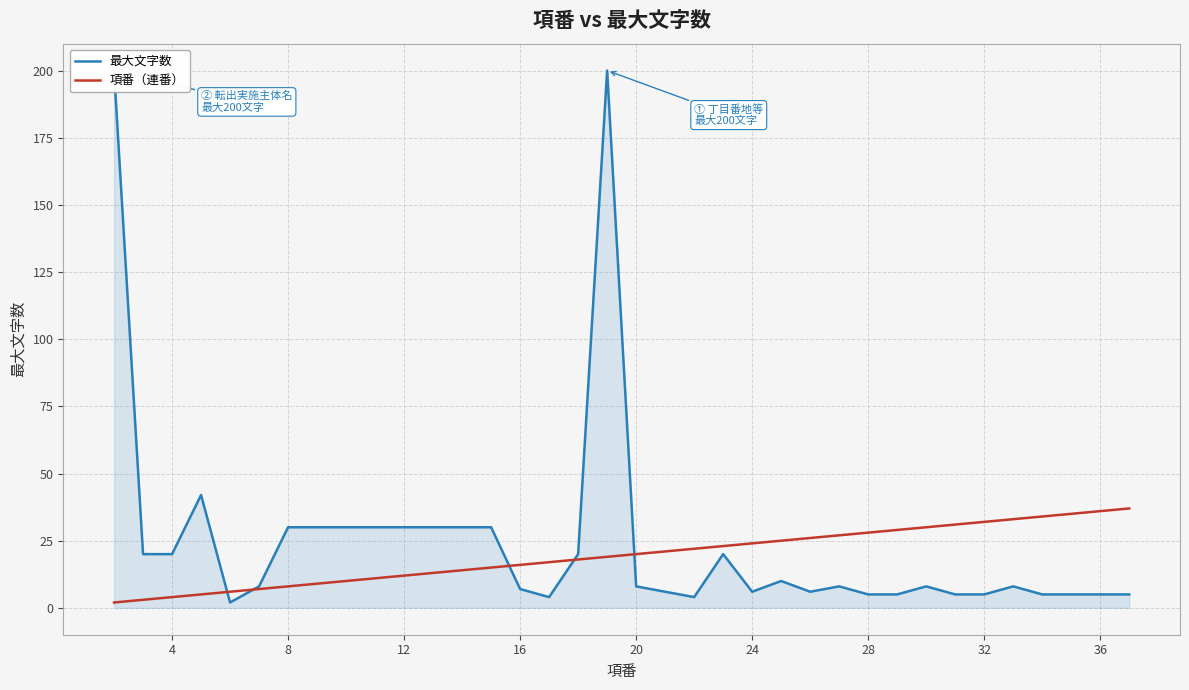

The value of 項番（連番） at 24 is 24. True or false?

True